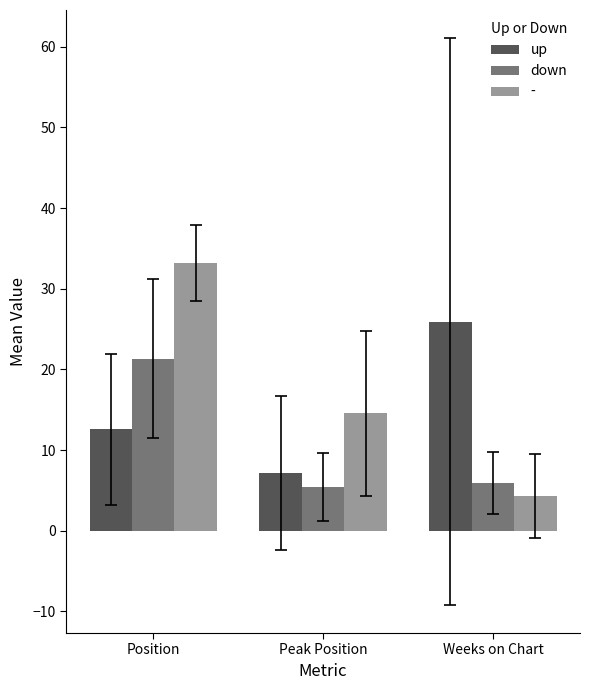

What is the sum of all up values?

45.7